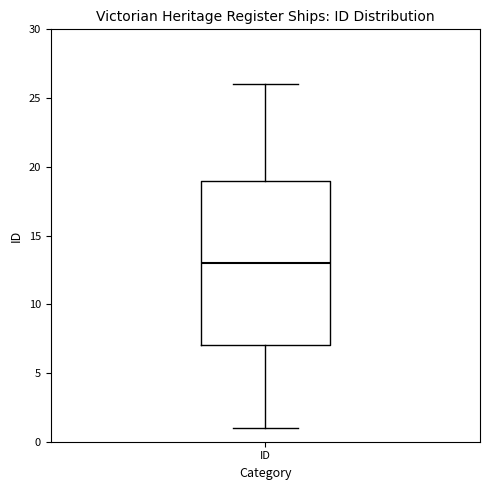

Transcribe this box plot: give where the median line is, the range the box spans, and where the two whiskers end, as read against the y-axis. The values are not printed on the chart, so give them approximately, as read against the axis.

median 13, box 7 to 19, whiskers 1 to 26